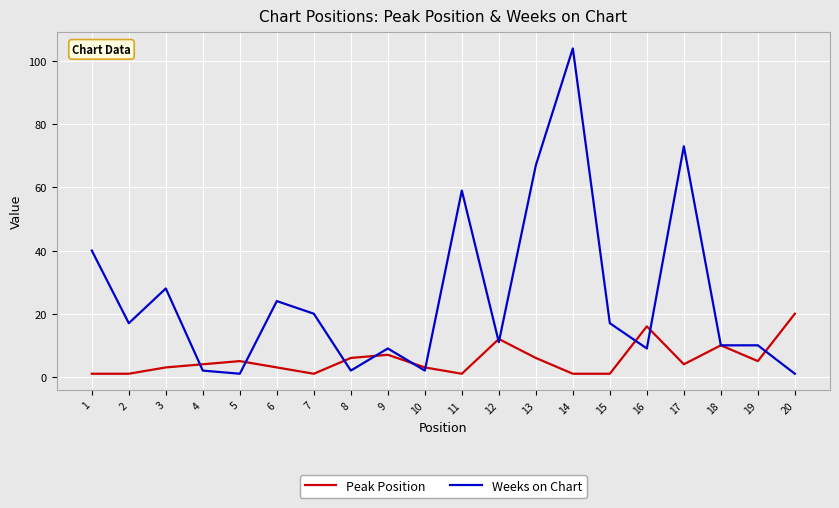

True or false: Weeks on Chart has a value of 59 at 11.

True